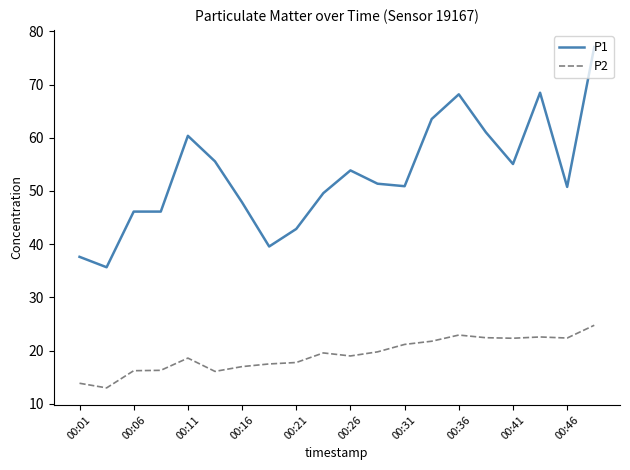

What is the greatest value displayed?

77.1